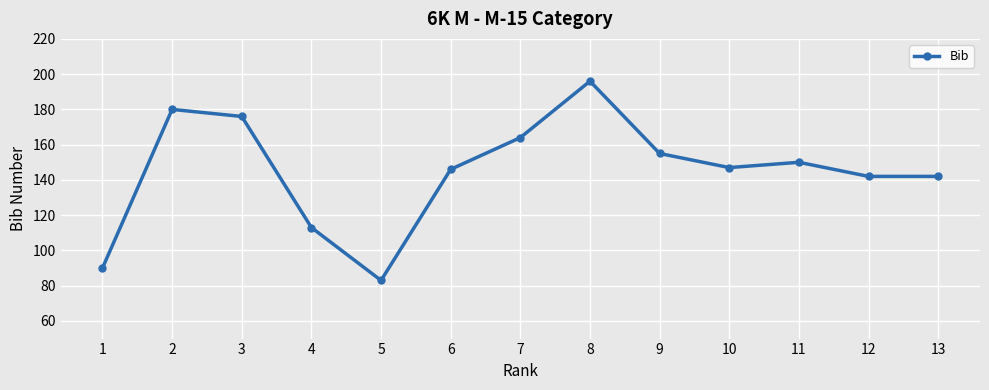

The value at 10 is 61. True or false?

False